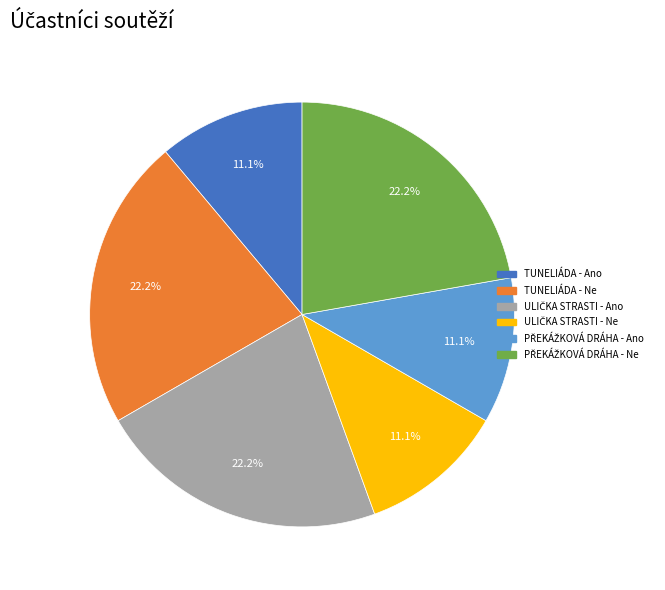

How many segments does this pie chart have?

6